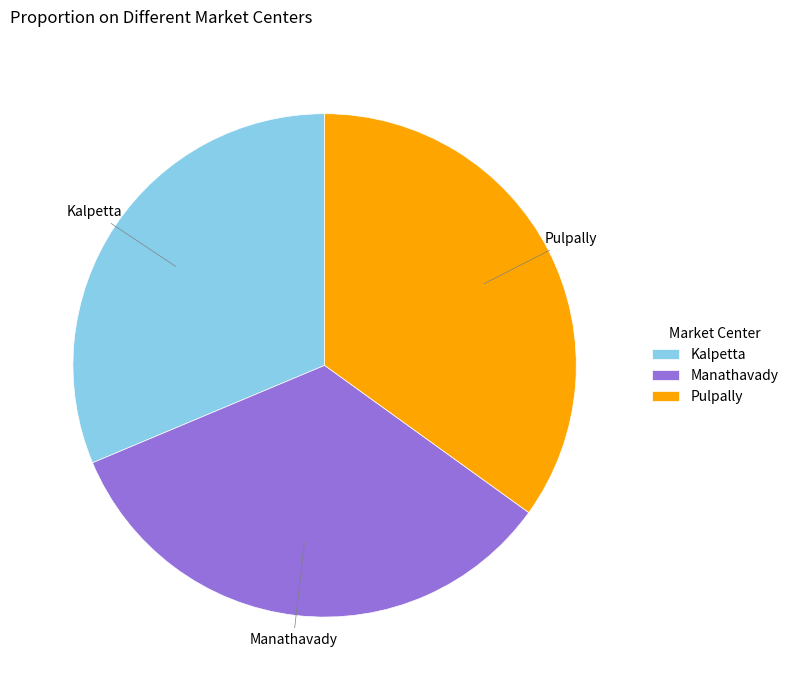

Between Pulpally and Kalpetta, which is larger?

Pulpally